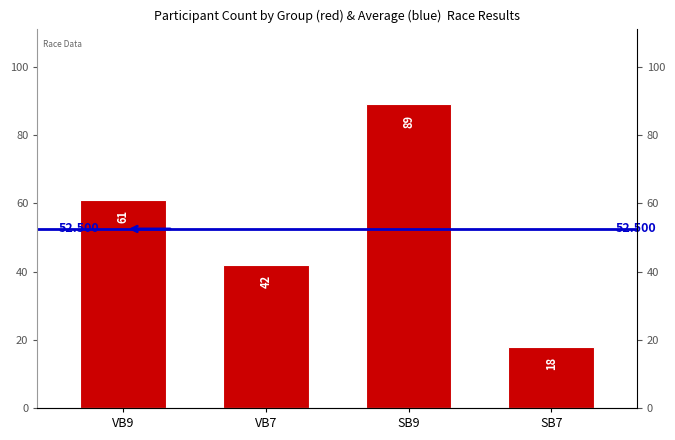

Which label corresponds to the smallest value in the chart?

SB7